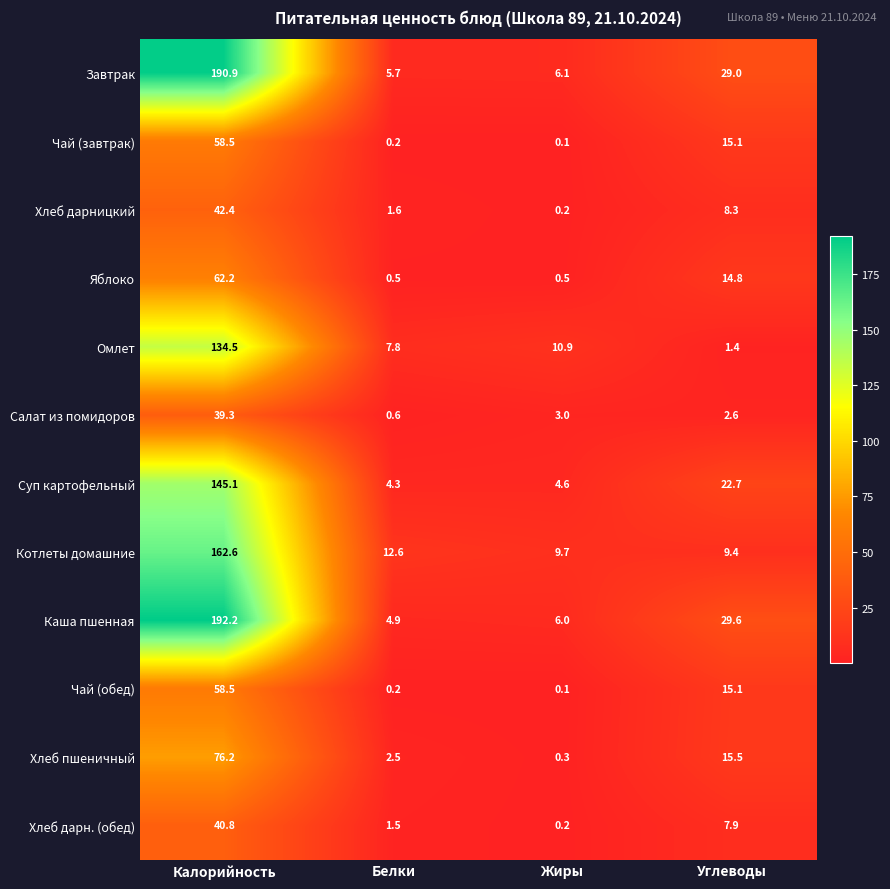

At which category is the sum across all series the highest?

Калорийность